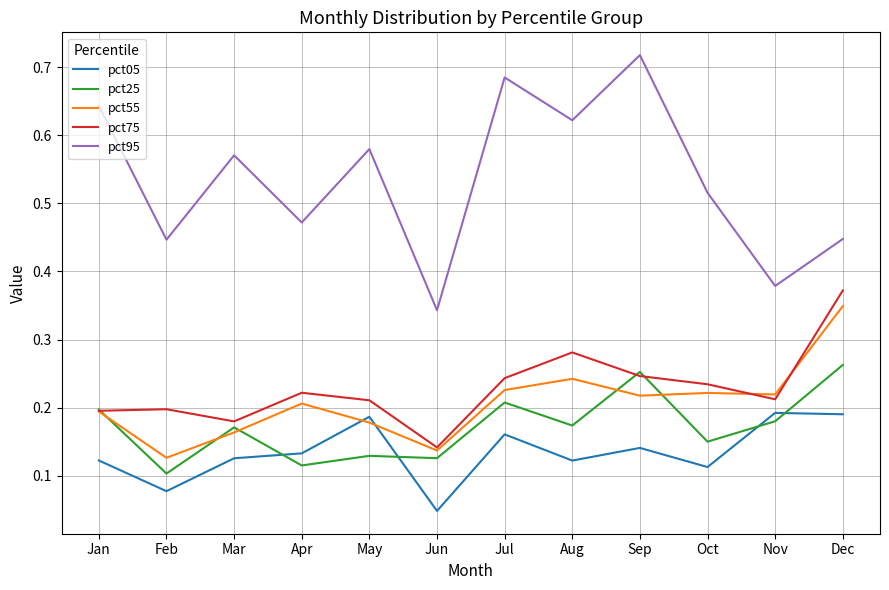

What is the total value across all series at Nov?

1.2